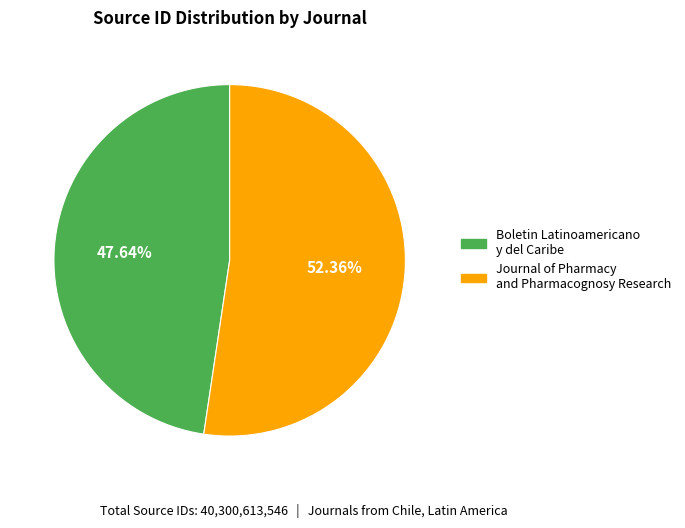

What is the largest slice in the pie chart?

Journal of Pharmacy and Pharmacognosy Research